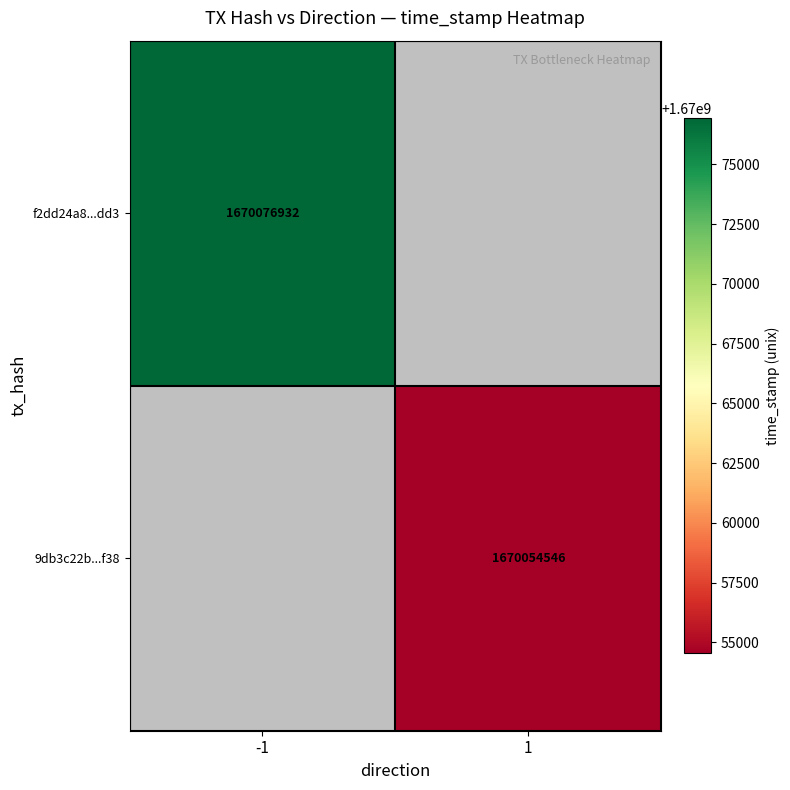

The value of 9db3c22b...f38 at 1 is 2209819827. True or false?

False